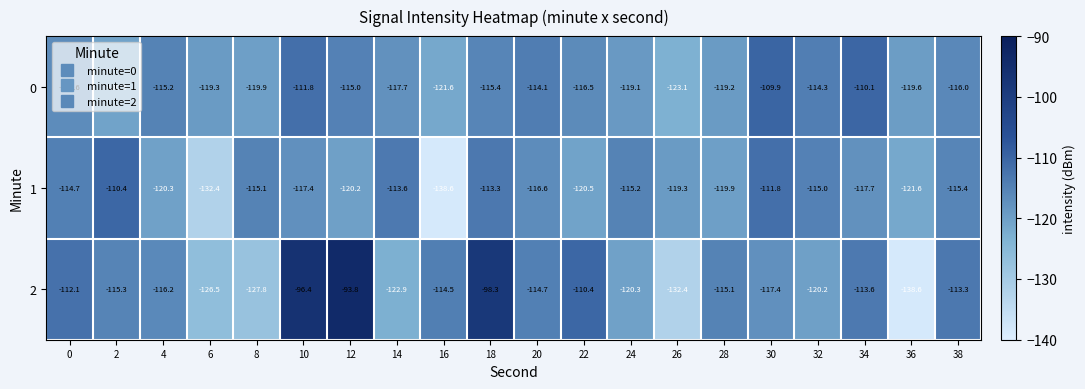

What is the average value of the 0 series?

-116.7